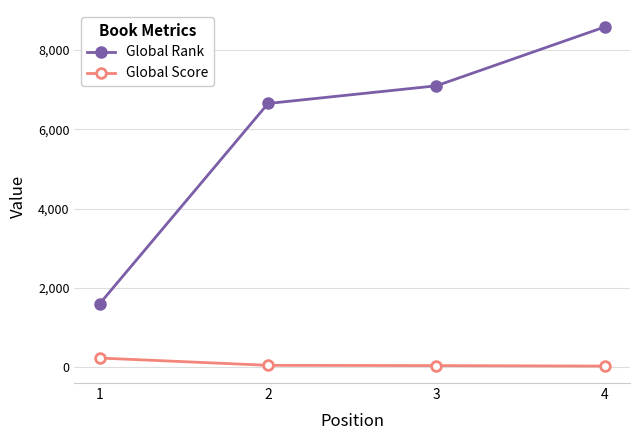

The value of Global Rank at 1 is 2669. True or false?

False